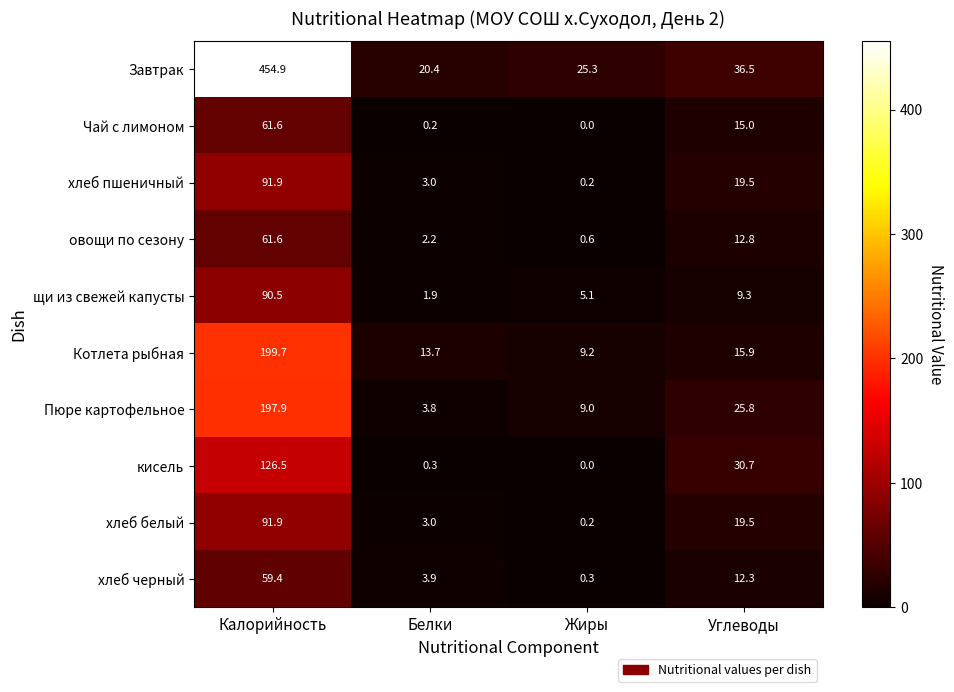

What value does the кисель series have at Углеводы?

30.7